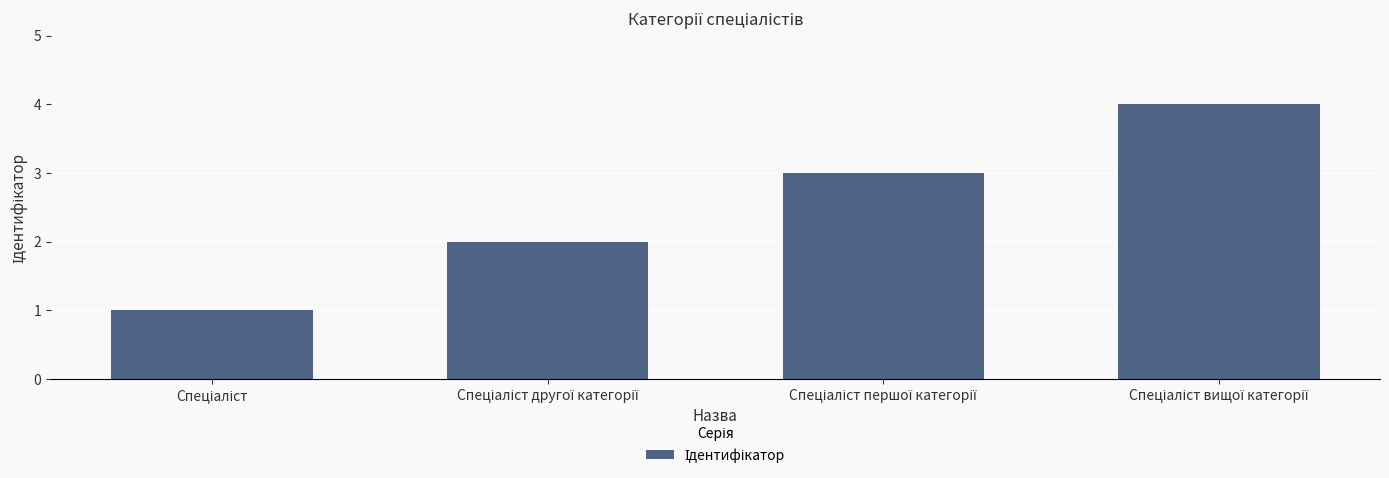

Count the number of data series in this chart.

1